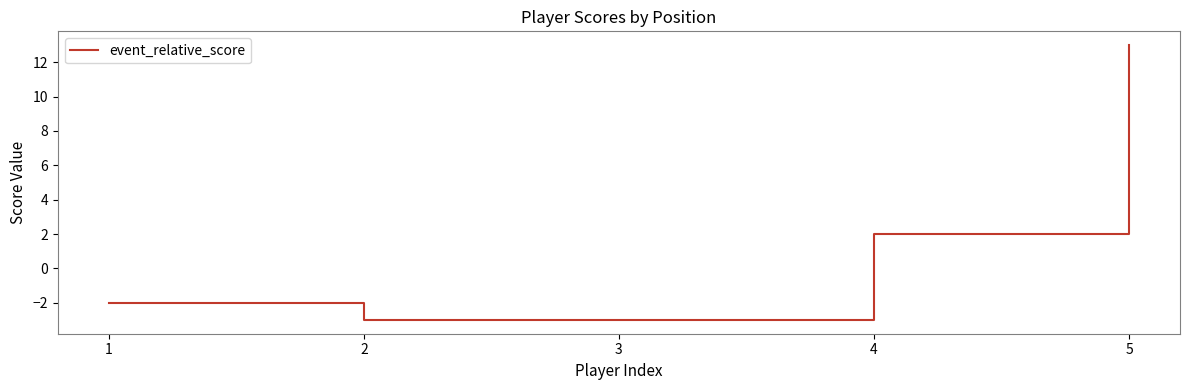

Does the chart display data point markers on the line(s)?

No